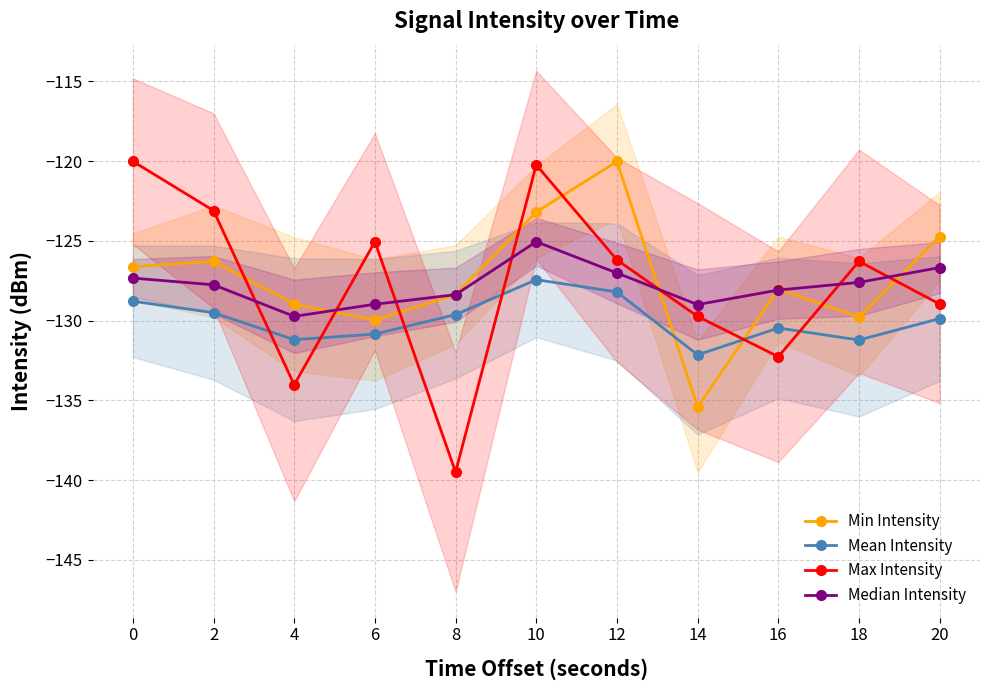

Does the chart display data point markers on the line(s)?

Yes